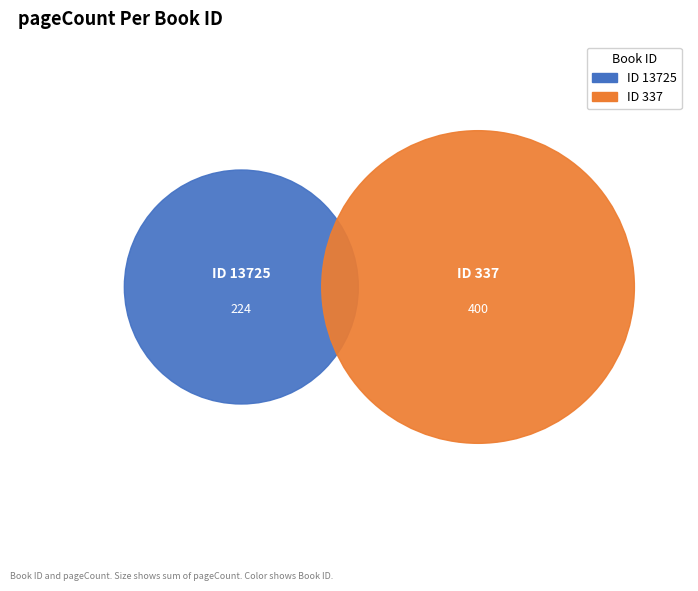

How many slices are in this pie chart?

2